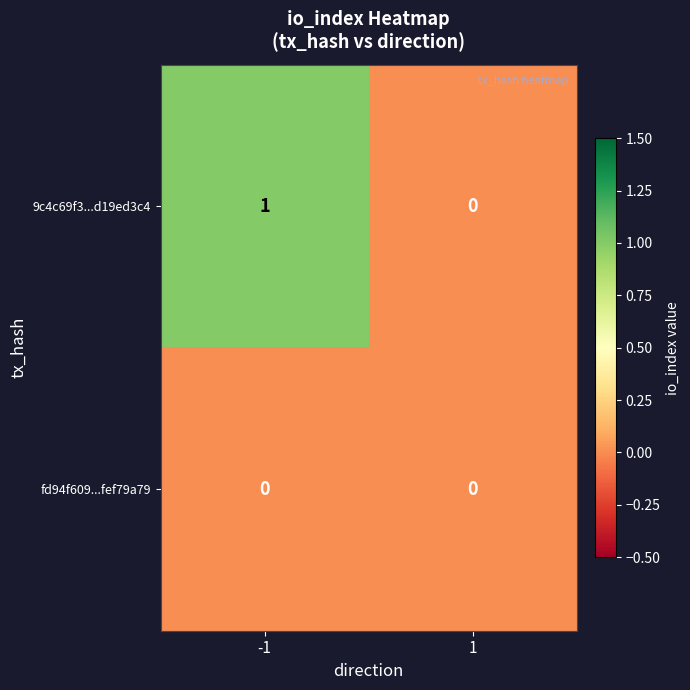

What is the total value across all series at -1?

1